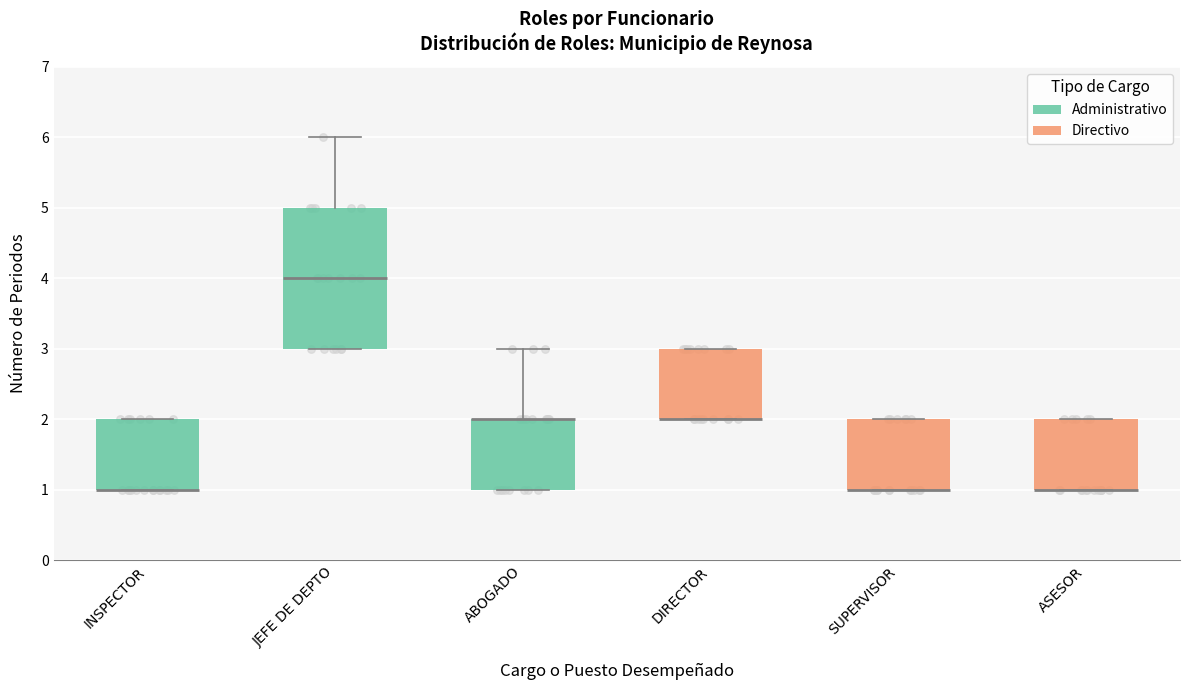

Reading left to right, transcribe this box plot: for each box, give where its median line is, the range the box spans, and where its two whiskers end, as read against the y-axis. The values are not printed on the chart, so give them approximately, as read against the axis.

INSPECTOR: median 1 (drawn on the box's lower edge), box 1 to 2, whiskers 1 to 2
JEFE DE DEPTO: median 4, box 3 to 5, whiskers 3 to 6
ABOGADO: median 2 (drawn on the box's upper edge), box 1 to 2, whiskers 1 to 3
DIRECTOR: median 2 (drawn on the box's lower edge), box 2 to 3, whiskers 2 to 3
SUPERVISOR: median 1 (drawn on the box's lower edge), box 1 to 2, whiskers 1 to 2
ASESOR: median 1 (drawn on the box's lower edge), box 1 to 2, whiskers 1 to 2